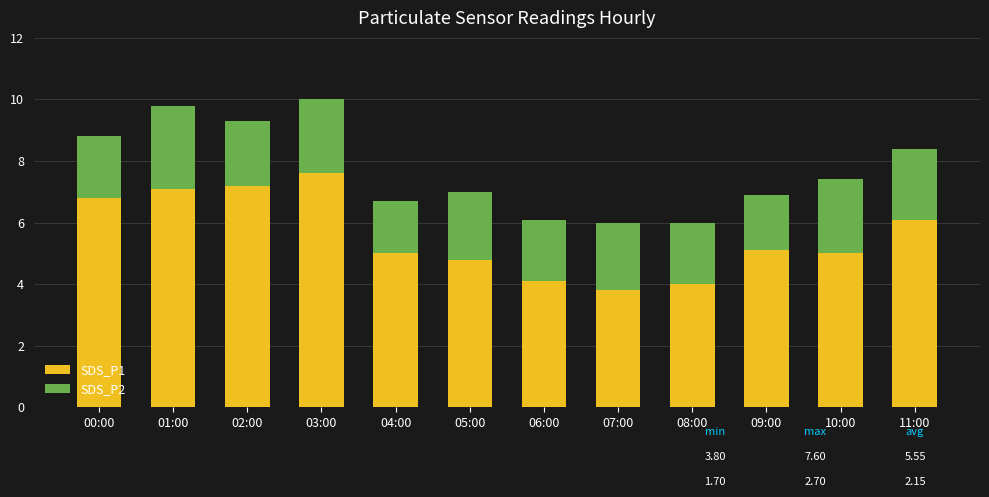

Is it true that SDS_P1 equals 7.2 at 02:00?

True